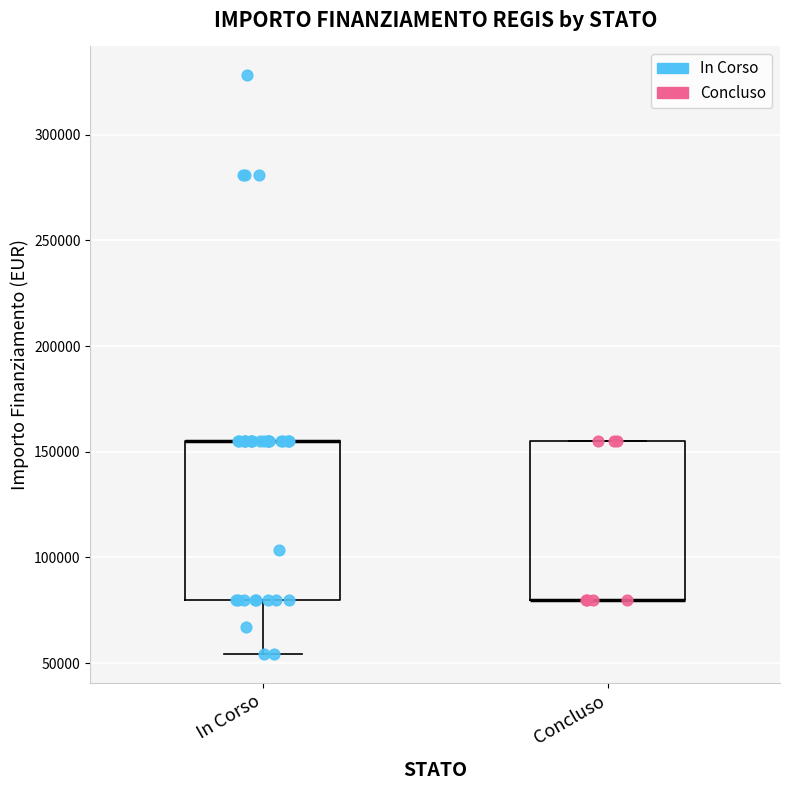

Where is the lower edge of the box for Concluso on the y-axis? The values are not printed on the chart, so give them approximately, as read against the axis.

80000